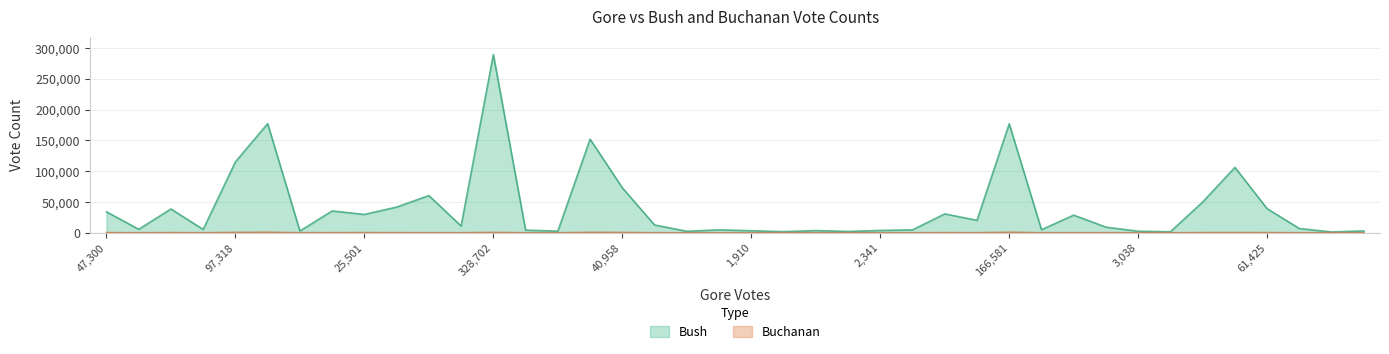

True or false: Buchanan and Bush cross at least once.

False